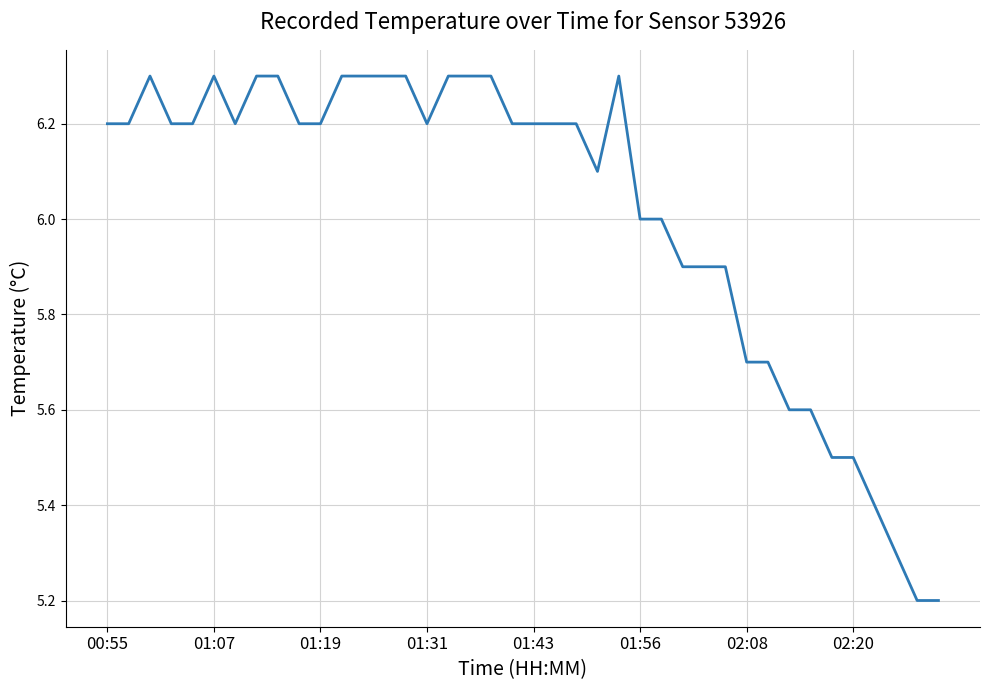

What is the minimum value shown in the chart?

5.2